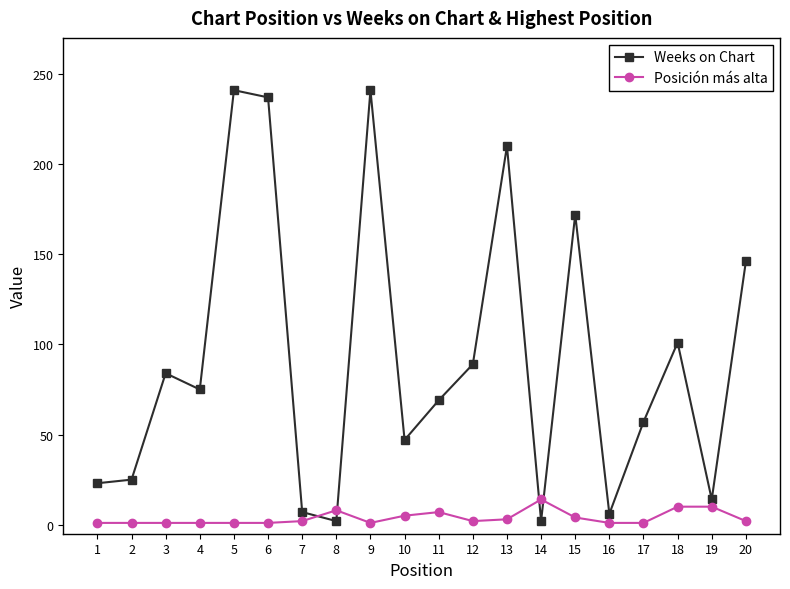

True or false: Weeks on Chart has a value of 237 at 6.

True